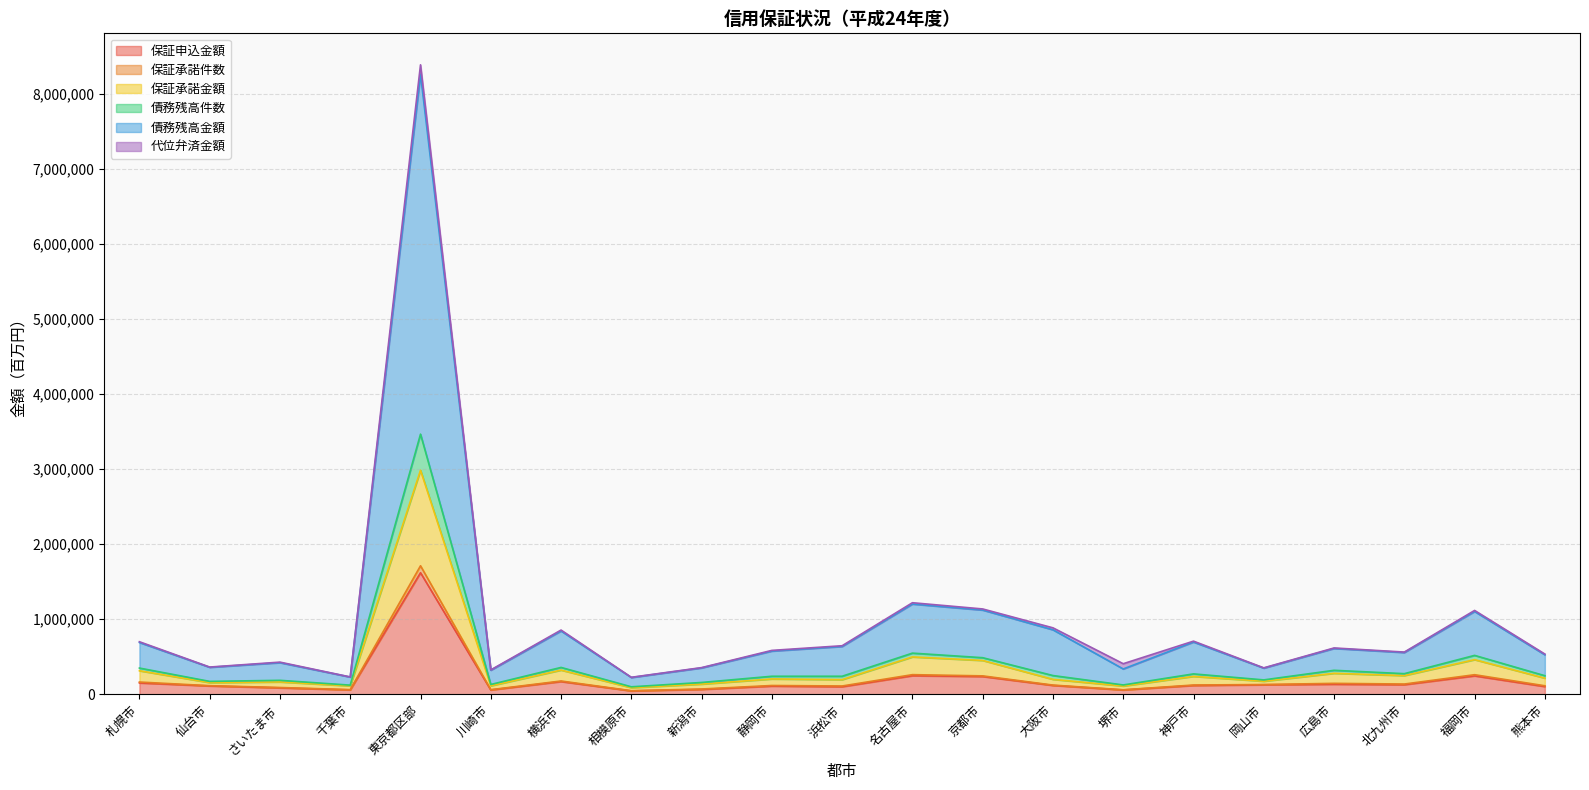

At which category is the sum across all series the highest?

東京都区部